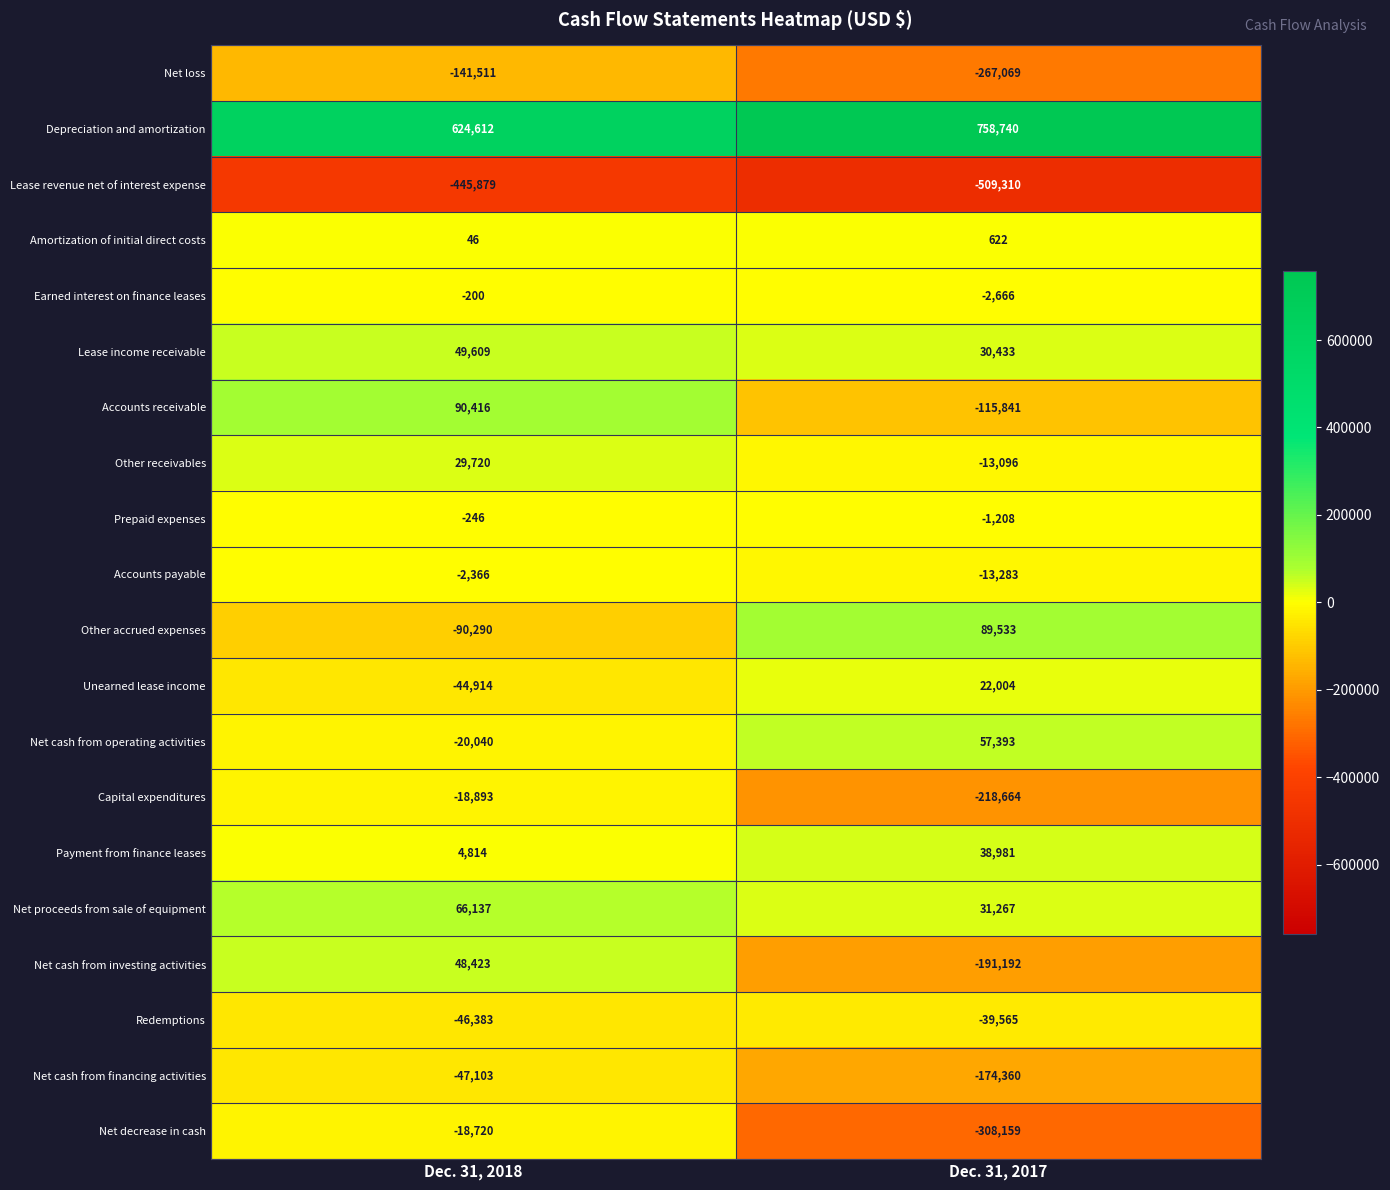

At which label is Depreciation and amortization closest to 691676?

Dec. 31, 2018